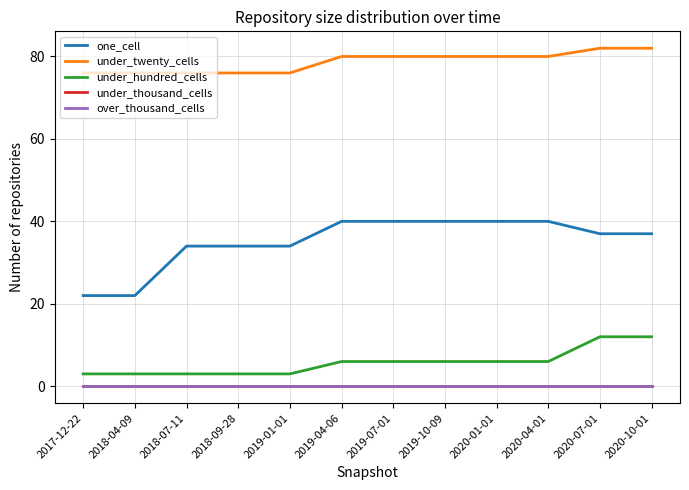

Does the chart have visible grid lines?

Yes